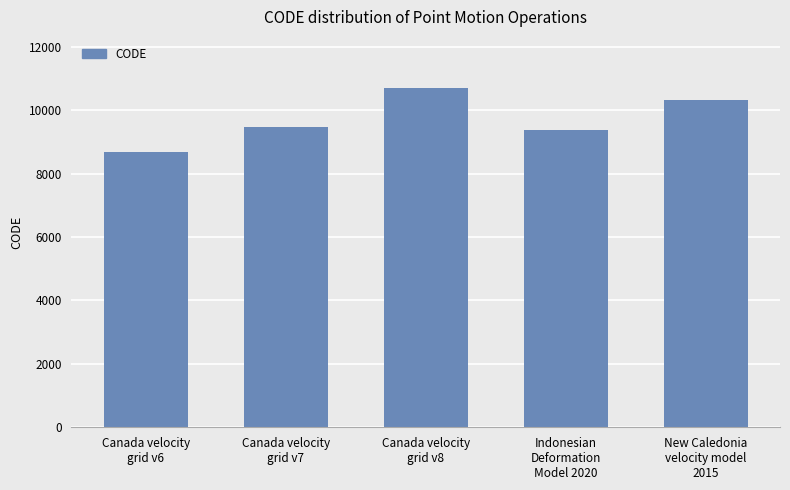

What is the change in value from Canada velocity
grid v6 to Canada velocity
grid v8?

+2031